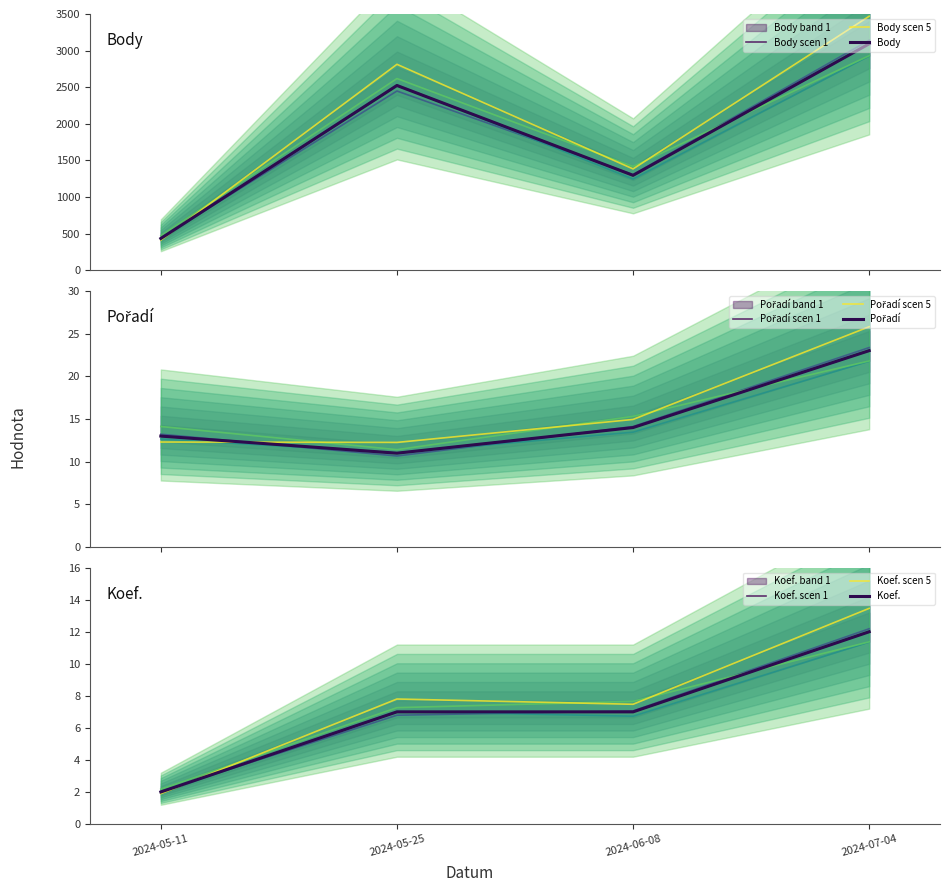

What is the value of the Body point at the 4th from the left?

3093